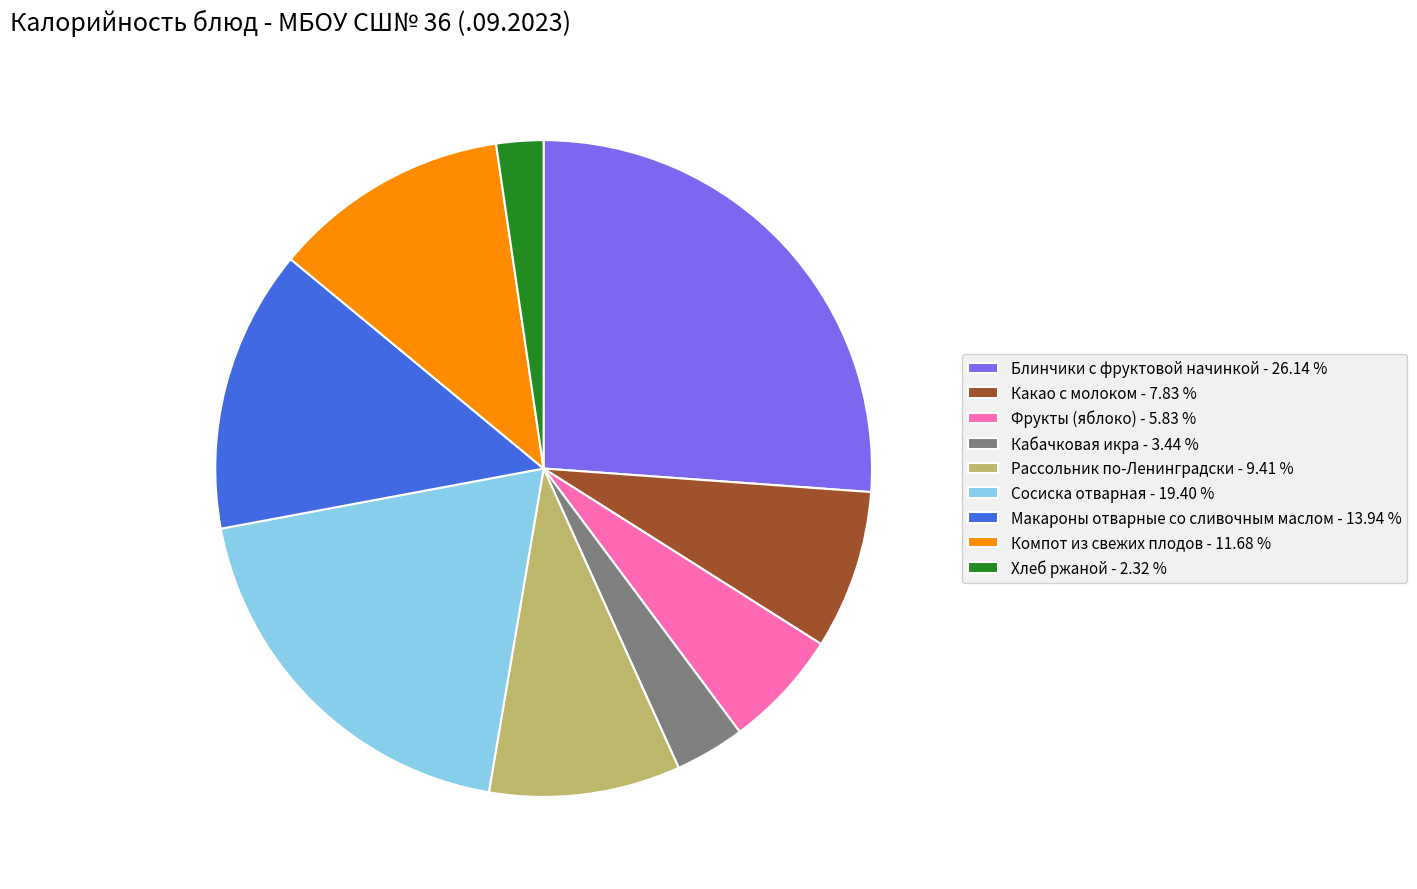

Is the sum of Рассольник по-Ленинградски - 9.41 % and Компот из свежих плодов - 11.68 % greater than half?

No